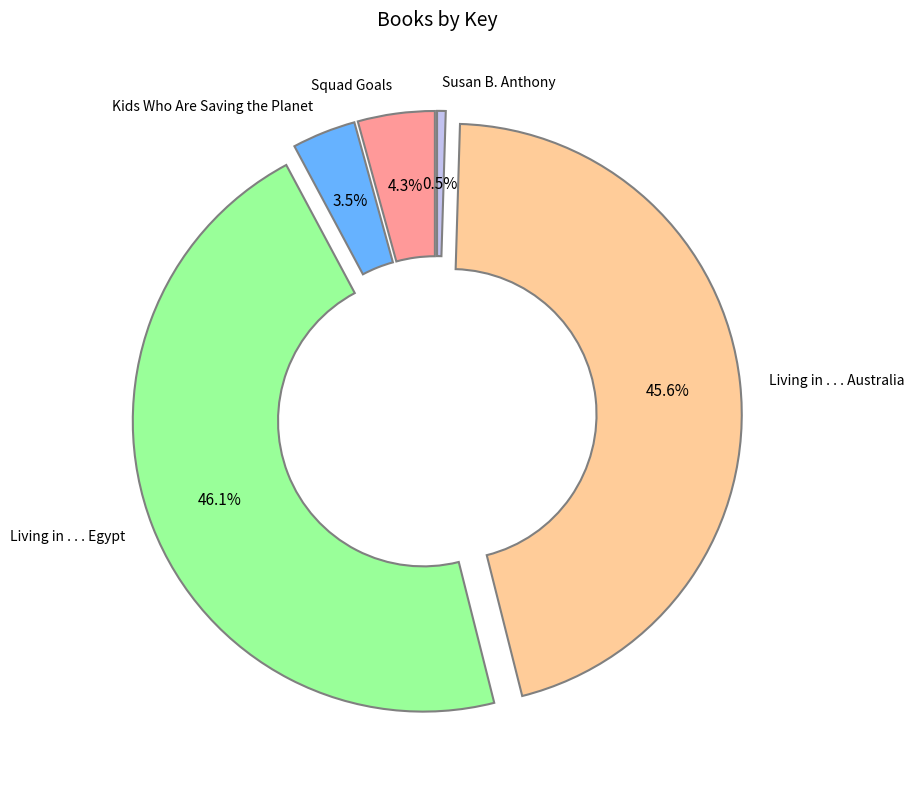

Is there a majority slice in this chart?

No